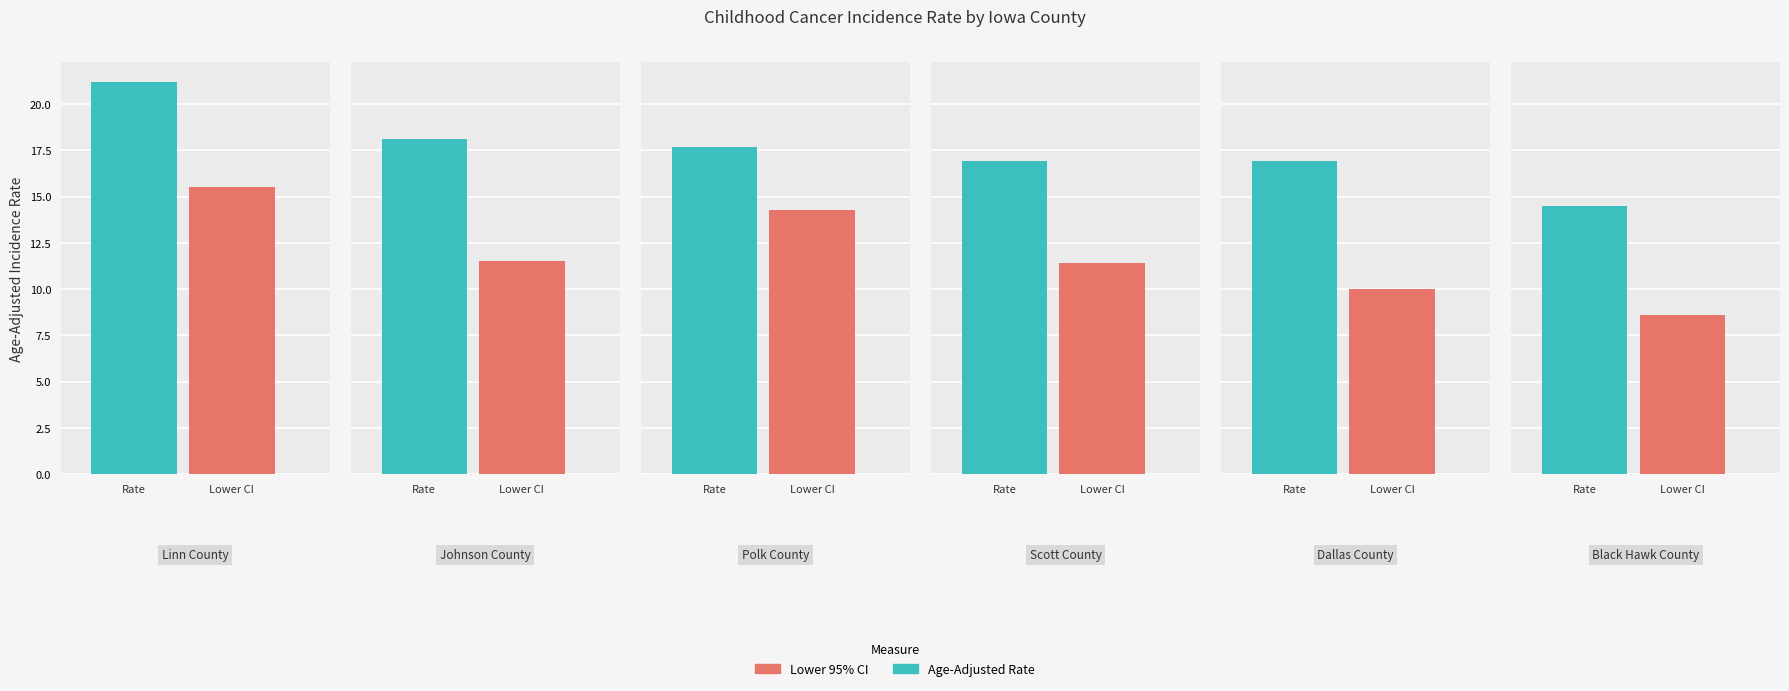

Which category has the lowest value in the Lower 95% CI series?

Black Hawk County